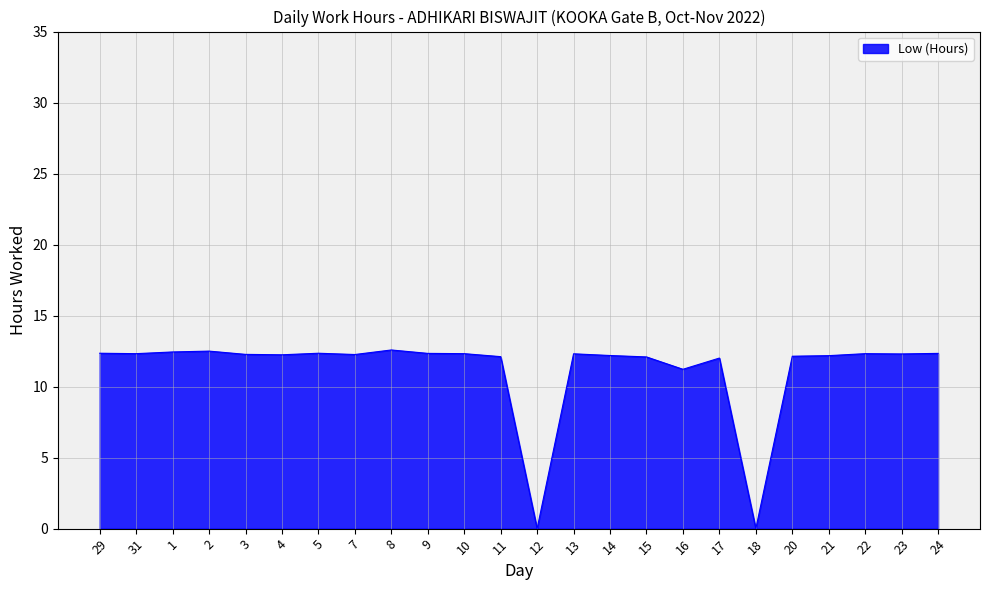

What is the difference between the maximum and minimum values?

12.6